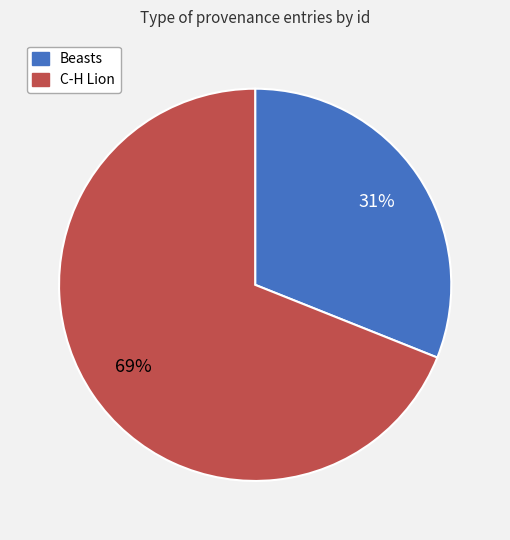

Does any single category account for the majority?

Yes